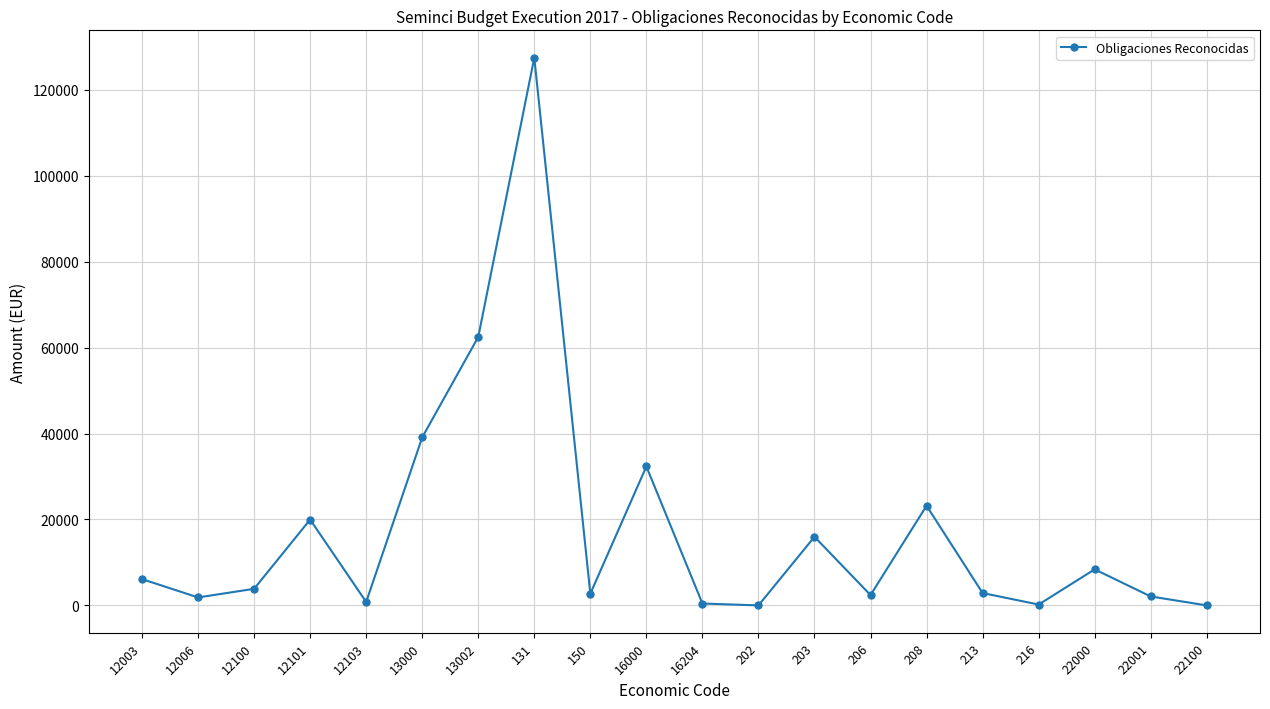

How many lines are shown in the chart?

1